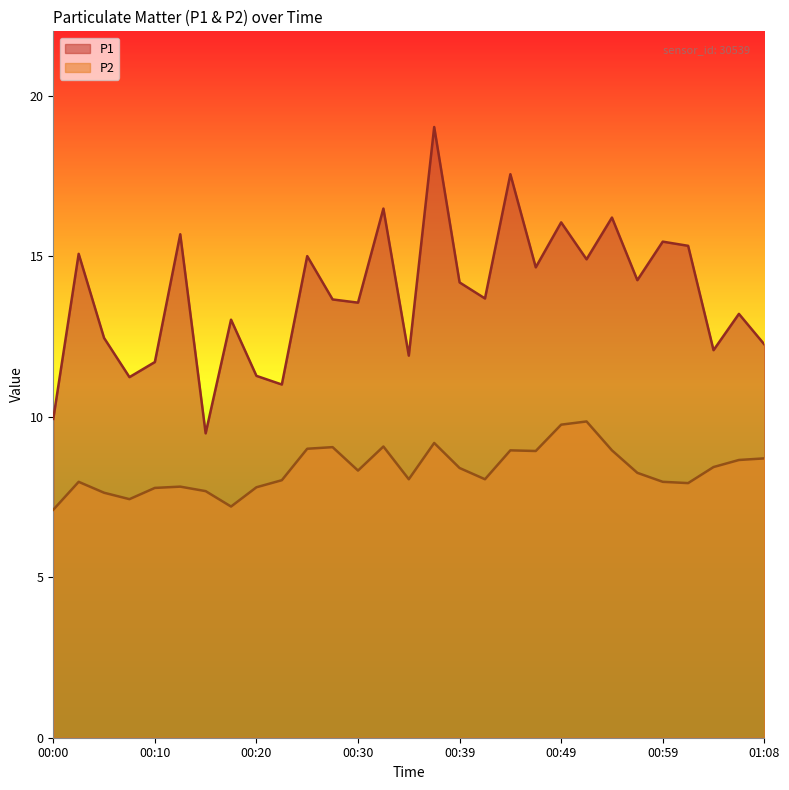

List the labels in order of P2 value, smallest first.

00:00, 00:17, 00:07, 00:05, 00:15, 00:10, 00:20, 00:12, 01:01, 00:03, 00:59, 00:22, 00:34, 00:42, 00:56, 00:30, 00:39, 01:04, 01:06, 01:08, 00:47, 00:44, 00:54, 00:25, 00:27, 00:32, 00:37, 00:49, 00:51